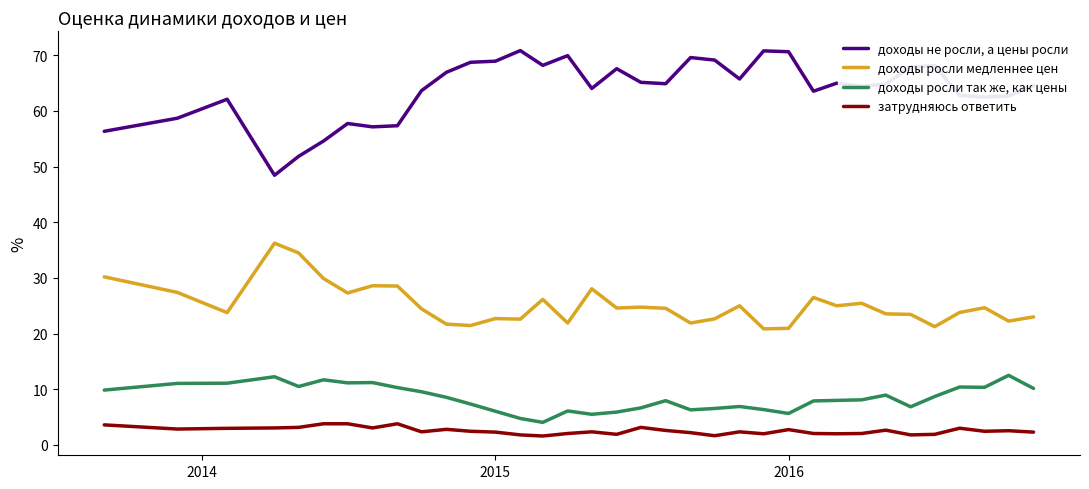

How many series are shown in this chart?

4